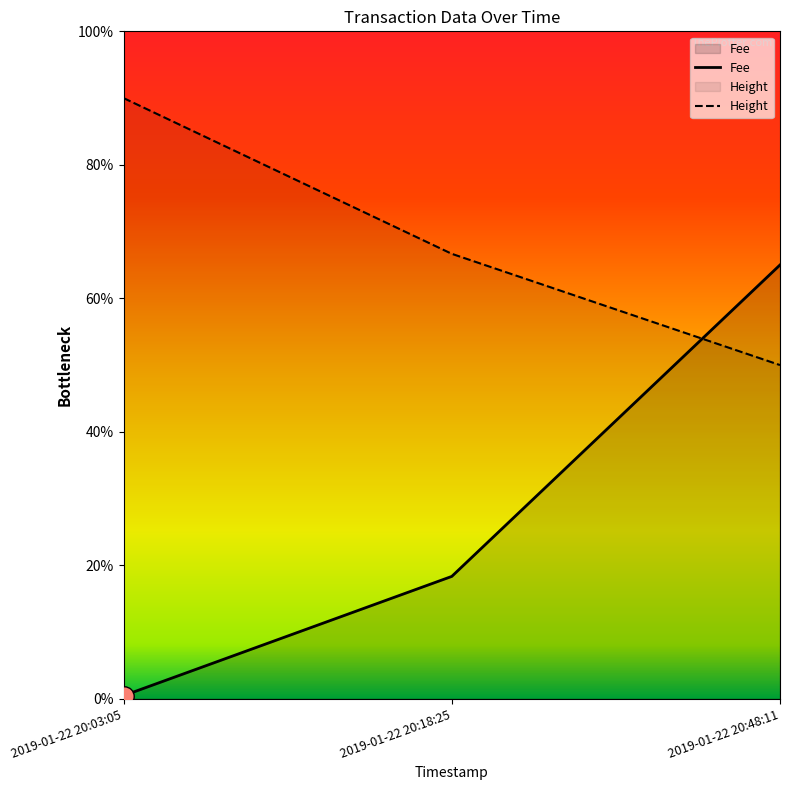

What are all the series names shown in the legend?

Fee, Height